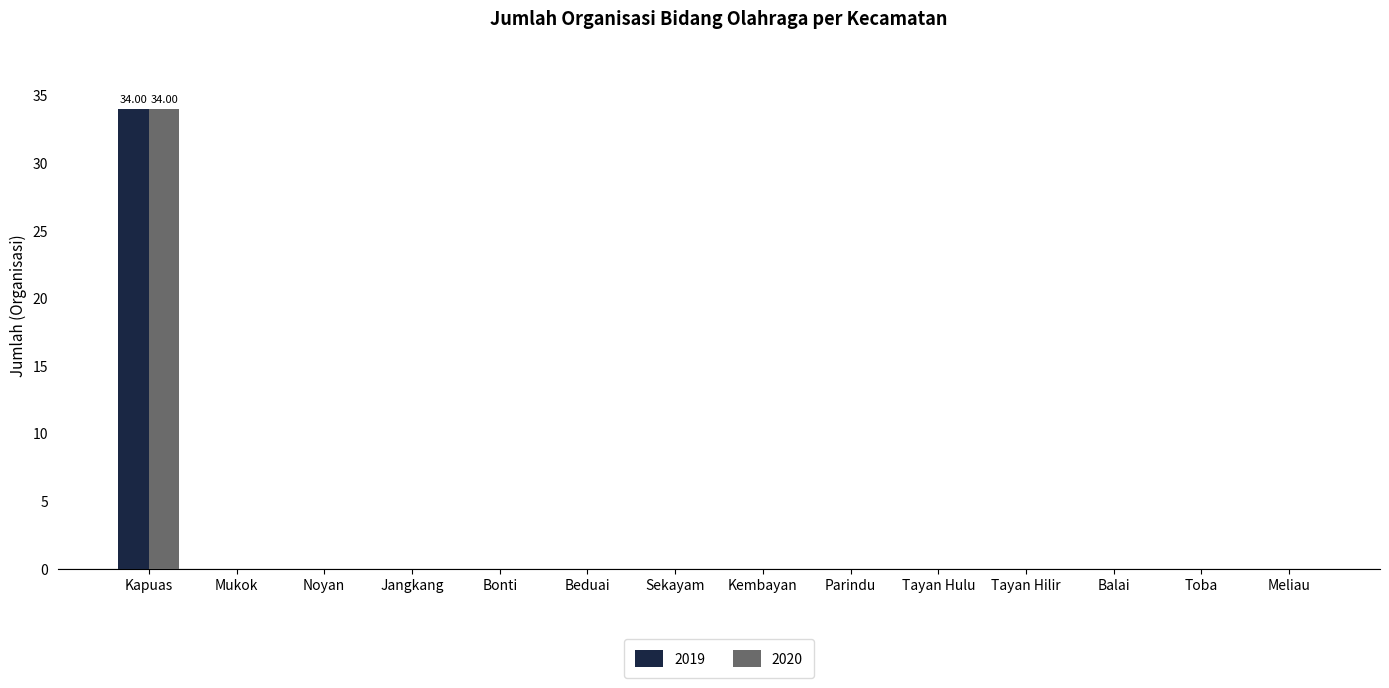

Reading left to right, what are all the values shown in this chart?

2019: 34	0	0	0	0	0	0	0	0	0	0	0	0	0
2020: 34	0	0	0	0	0	0	0	0	0	0	0	0	0